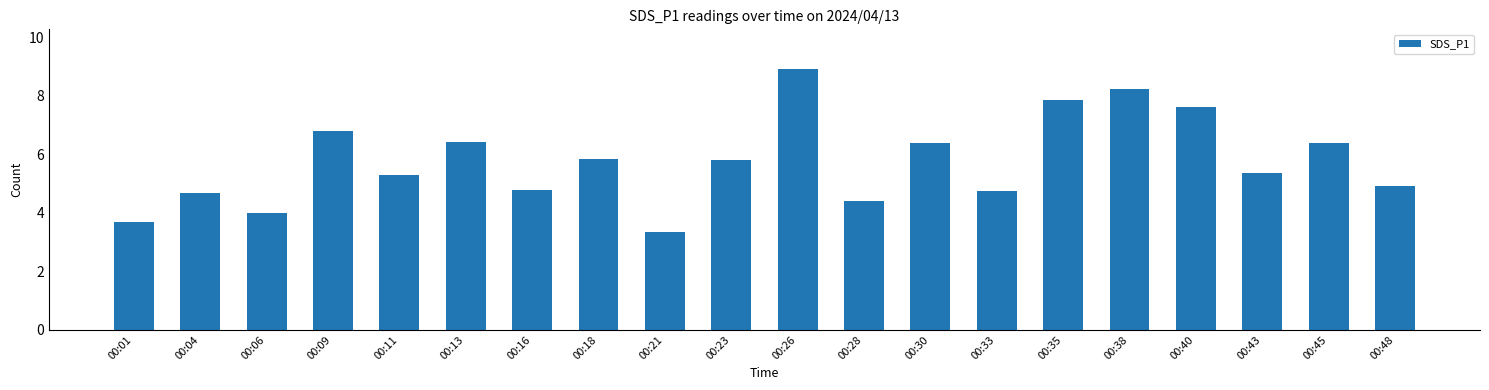

At which category does the chart reach its peak across all series?

00:26